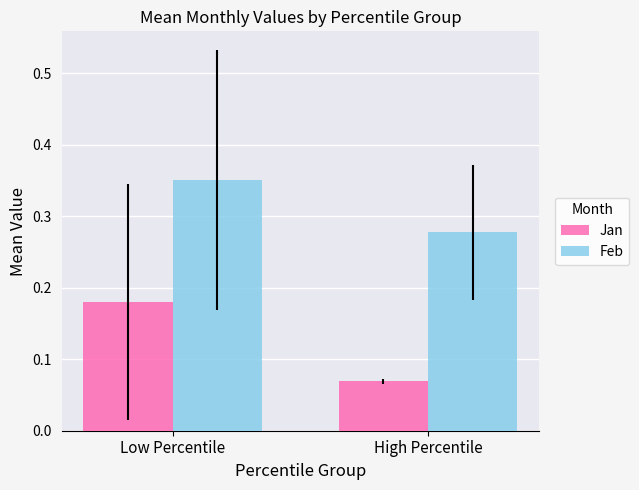

What is the total value across all series at Low Percentile?

0.5